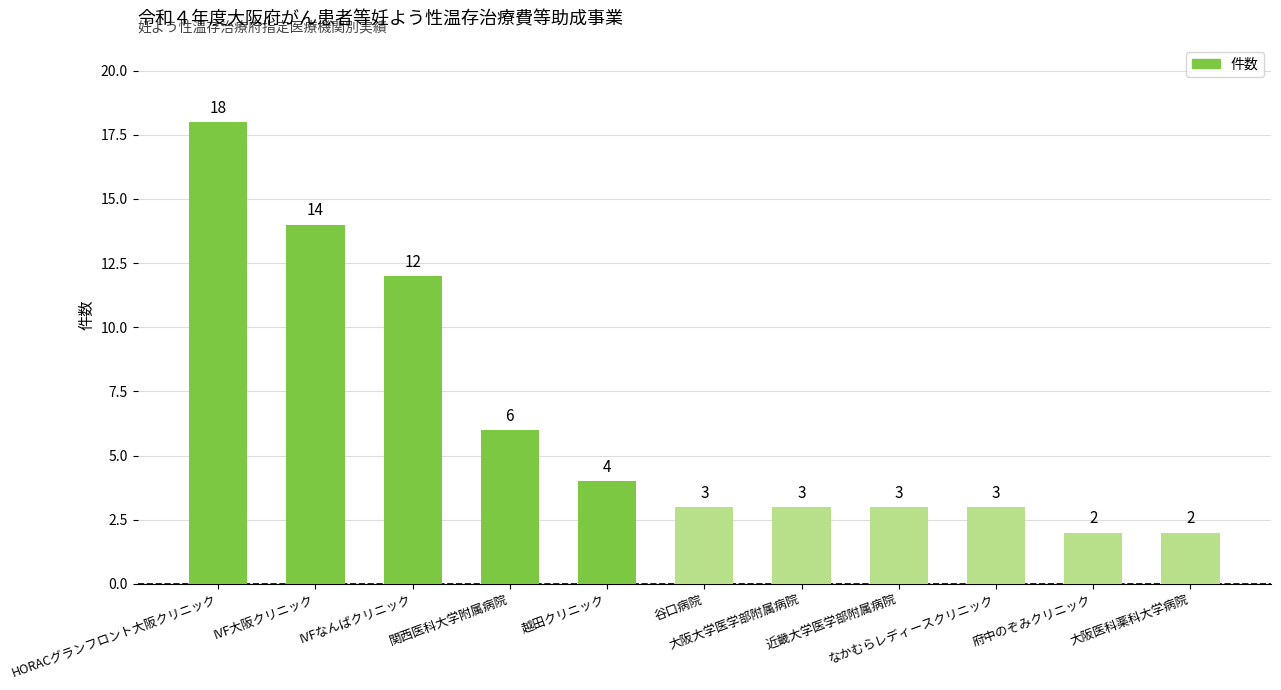

Reading right to left, what are all the values shown in this chart?

2	2	3	3	3	3	4	6	12	14	18